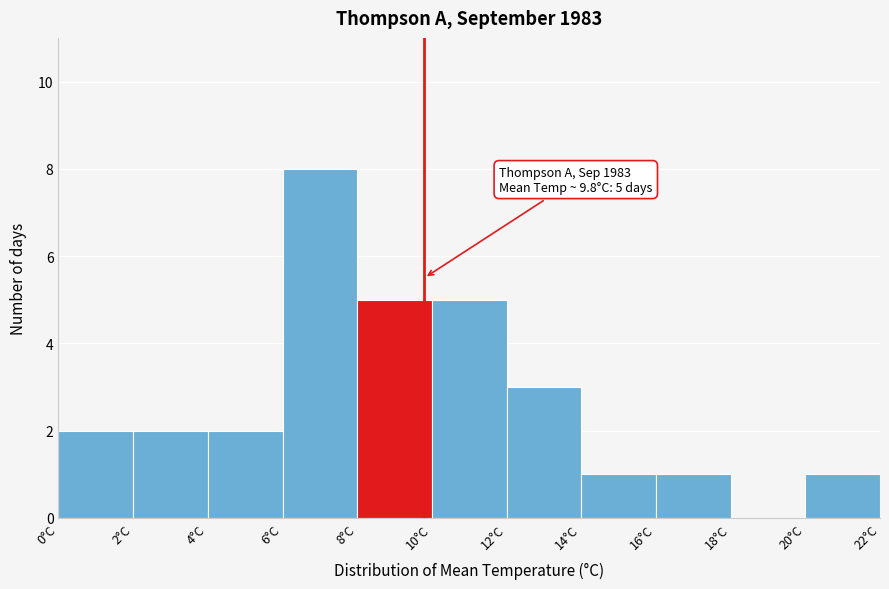

Over which range of the x-axis is the bar tallest?

6 to 8